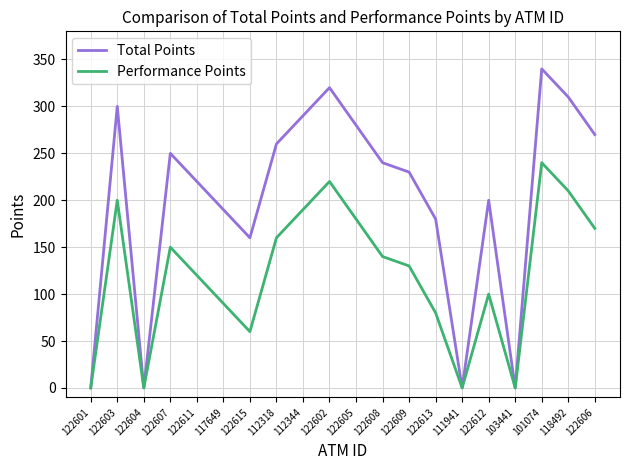

Where does the Performance Points series first go above 140?

122603